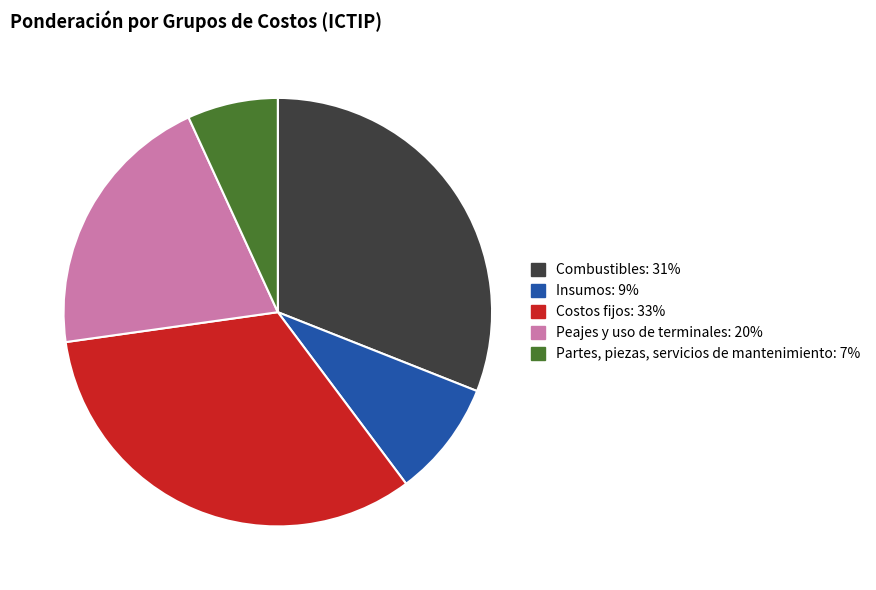

What is the largest slice in the pie chart?

Costos fijos